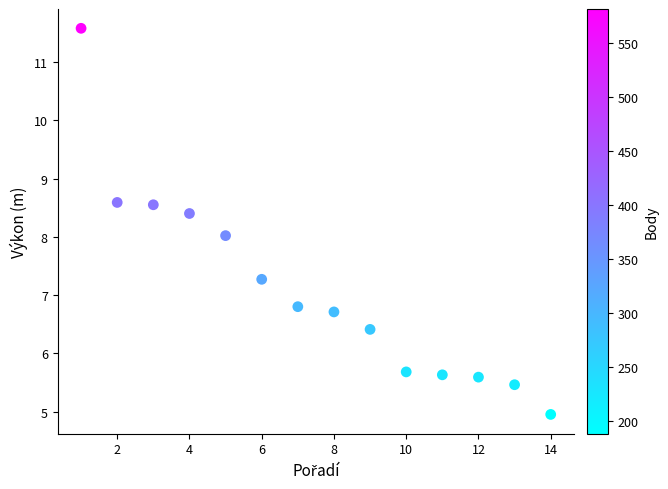

What is the range of X values (max minus min)?

13.0